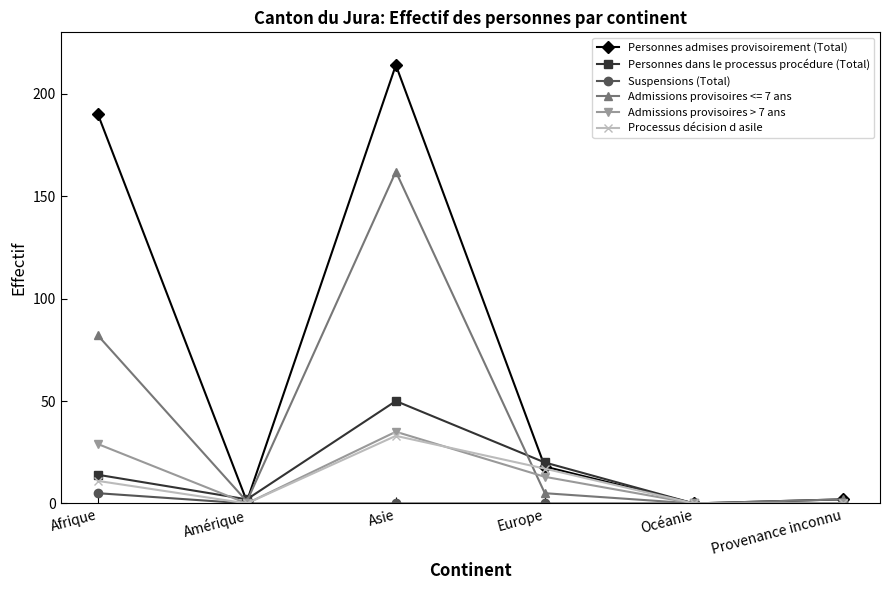

The value of Personnes dans le processus procédure (Total) at Amérique is 2. True or false?

True